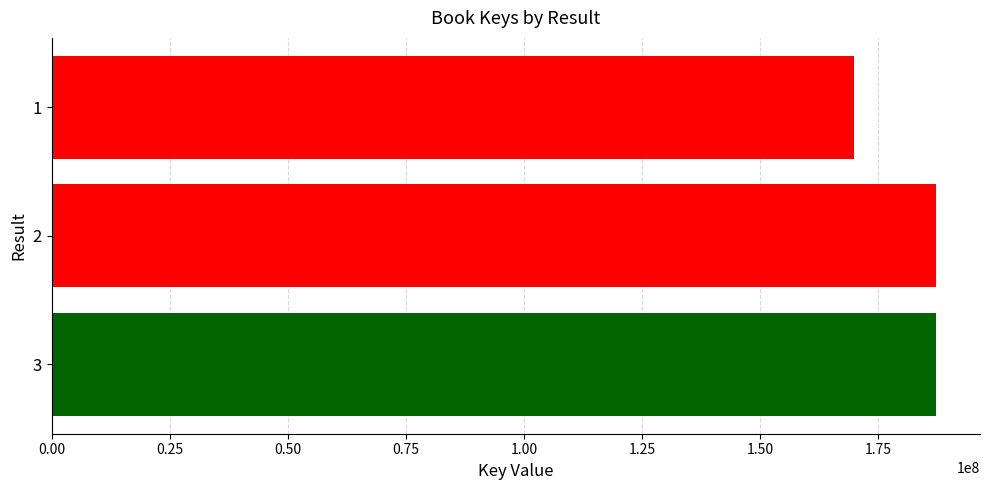

Between 3 and 1, which is larger?

3